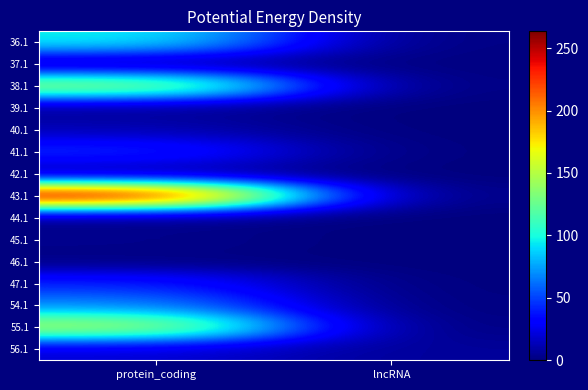

Reading left to right, what are all the values shown in this chart?

36.1: protein_coding=97.5	lncRNA=0.5
37.1: protein_coding=6.1	lncRNA=0.7
38.1: protein_coding=148.3	lncRNA=0.0
39.1: protein_coding=4.8	lncRNA=0.0
40.1: protein_coding=12.6	lncRNA=0.0
41.1: protein_coding=45.9	lncRNA=0.0
42.1: protein_coding=5.4	lncRNA=0.0
43.1: protein_coding=263.4	lncRNA=0.0
44.1: protein_coding=1.3	lncRNA=0.0
45.1: protein_coding=4.0	lncRNA=0.0
46.1: protein_coding=1.2	lncRNA=0.0
47.1: protein_coding=41.9	lncRNA=0.0
54.1: protein_coding=68.8	lncRNA=0.0
55.1: protein_coding=153.5	lncRNA=0.0
56.1: protein_coding=19.9	lncRNA=6.3